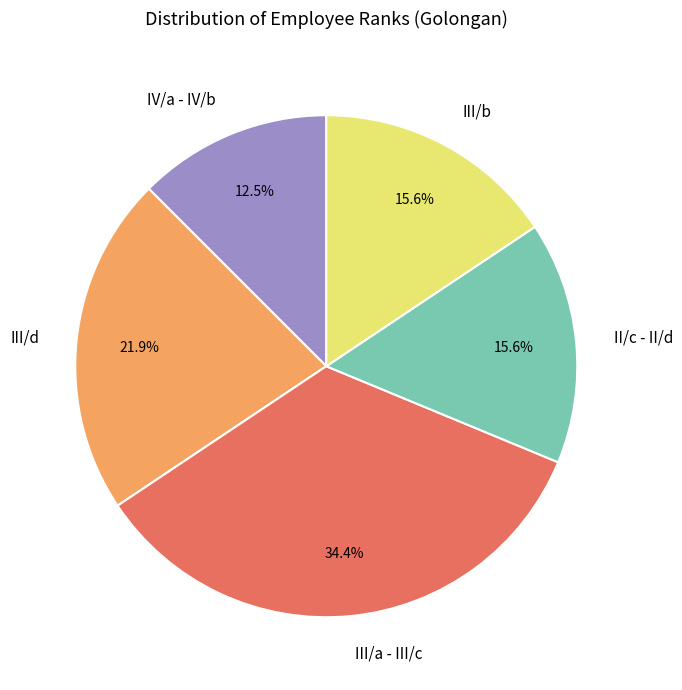

Between III/d and III/b, which is larger?

III/d